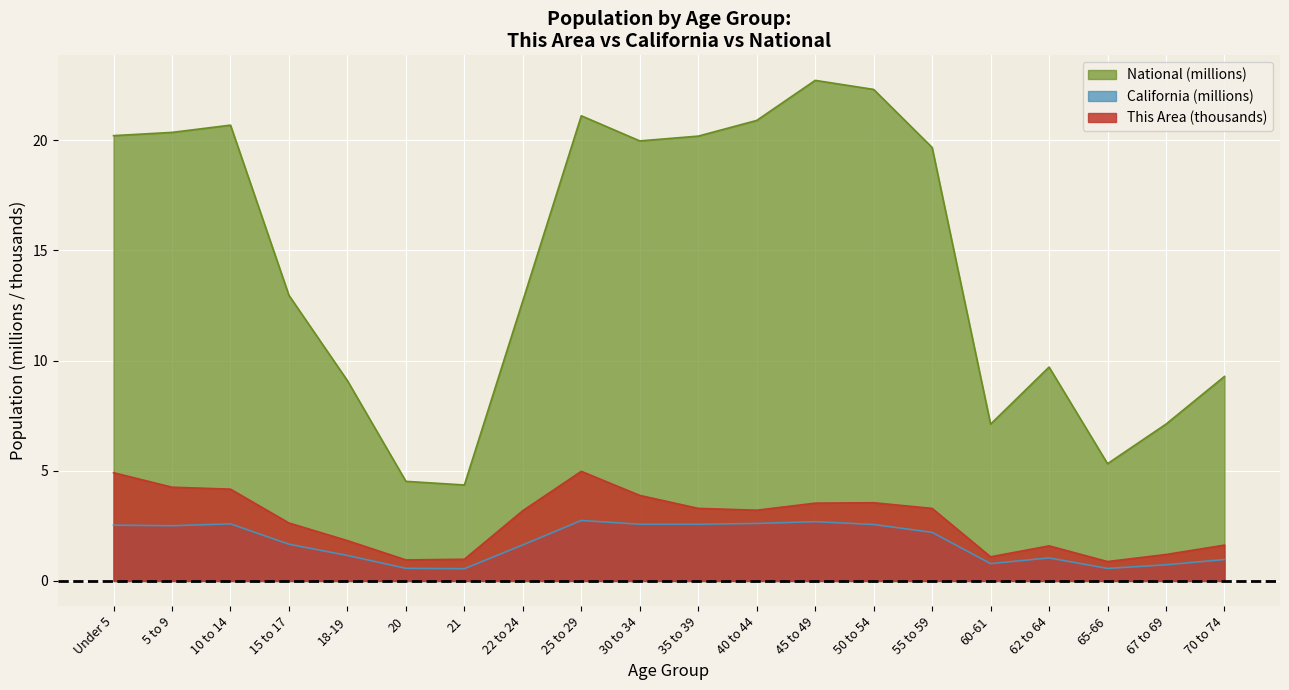

Count the number of data series in this chart.

3